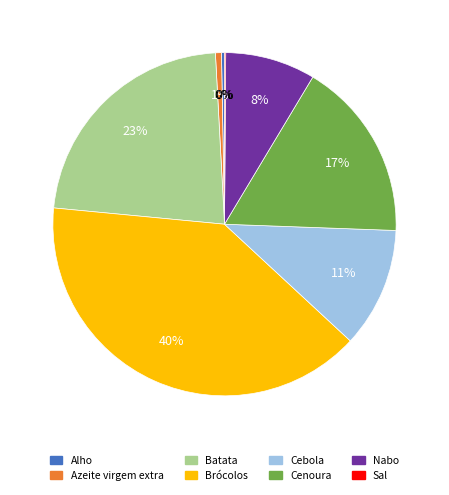

To the nearest percent, what is the combined percentage of Alho and Cenoura?

17%